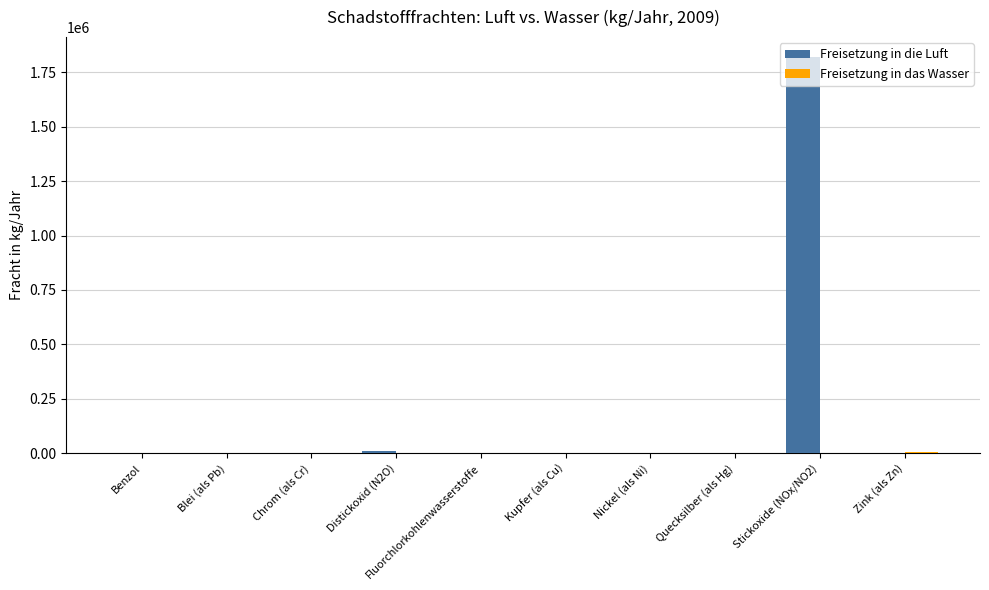

What is the greatest value displayed?

1819911